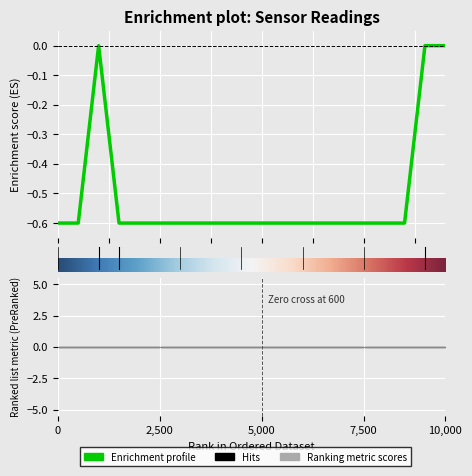

True or false: the data shows -0.8 at 0.0.

False